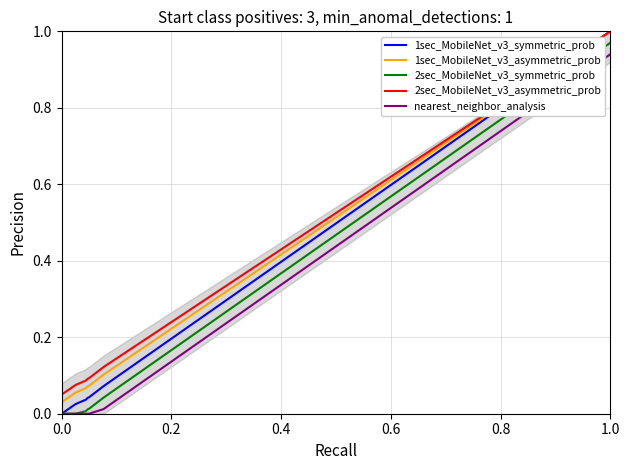

The value of 1sec_MobileNet_v3_asymmetric_prob at 1.0 is 1.0. True or false?

True